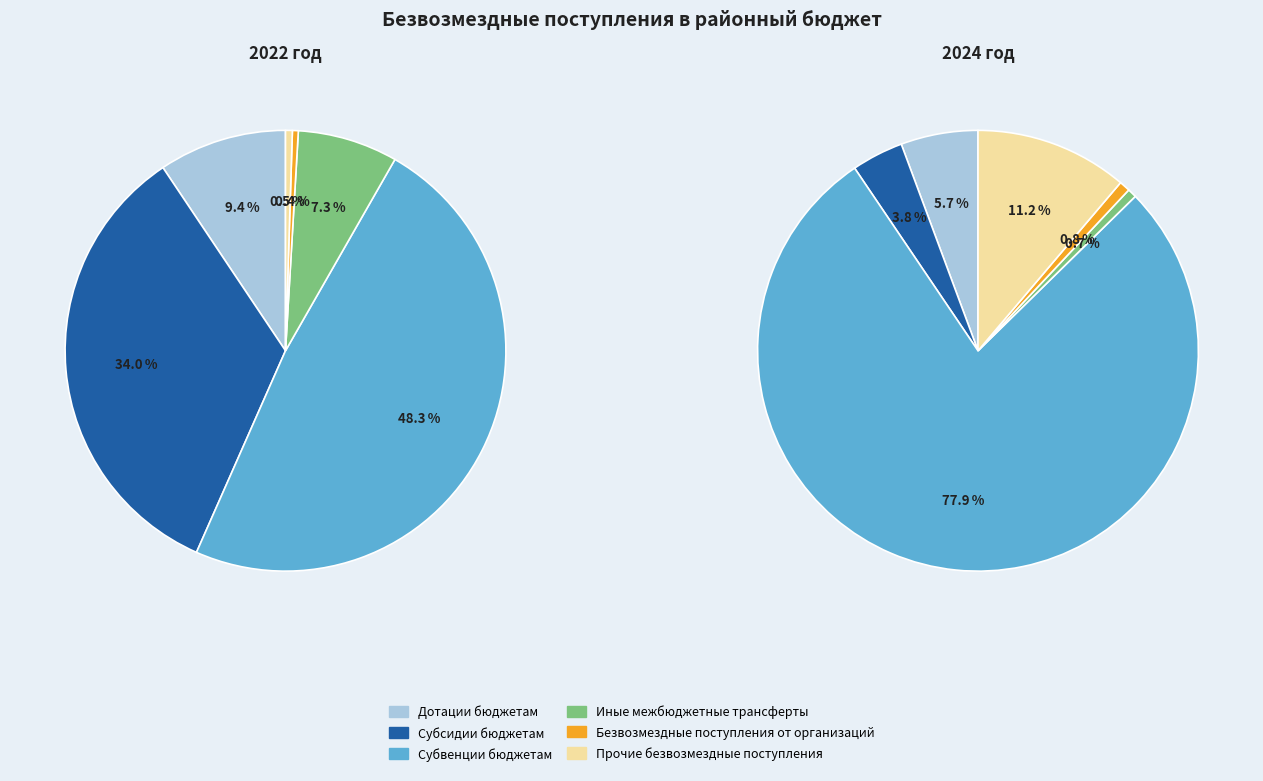

At Субсидии бюджетам, list the series in order from largest to smallest.

2022, 2024